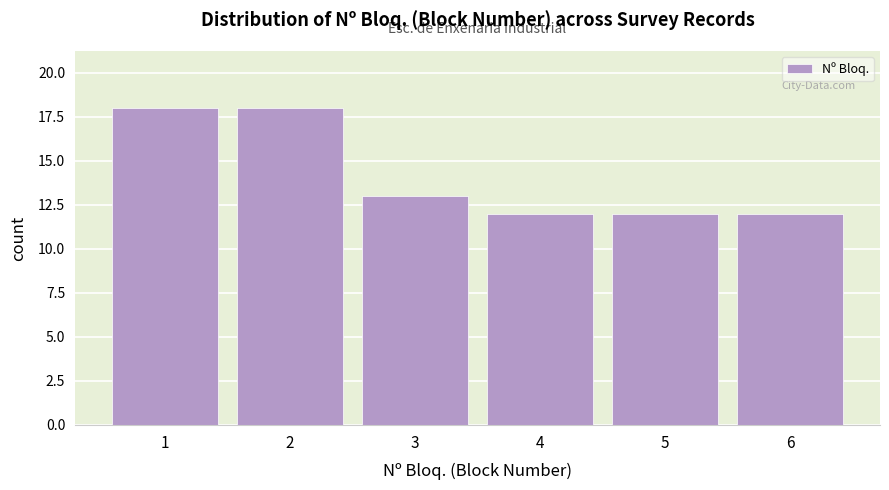

Reading left to right, transcribe all the data shown in this chart.

18	18	13	12	12	12